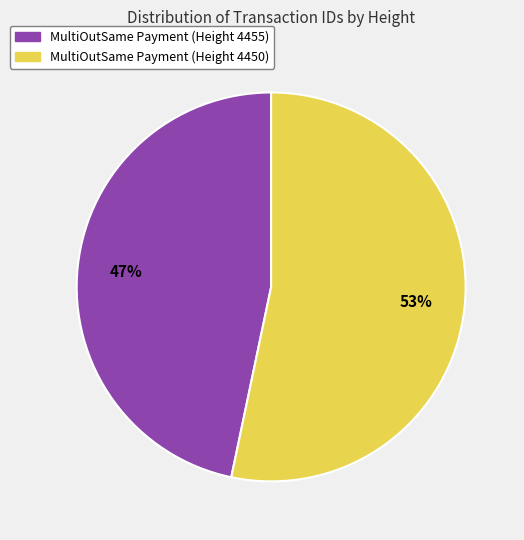

How many segments does this pie chart have?

2